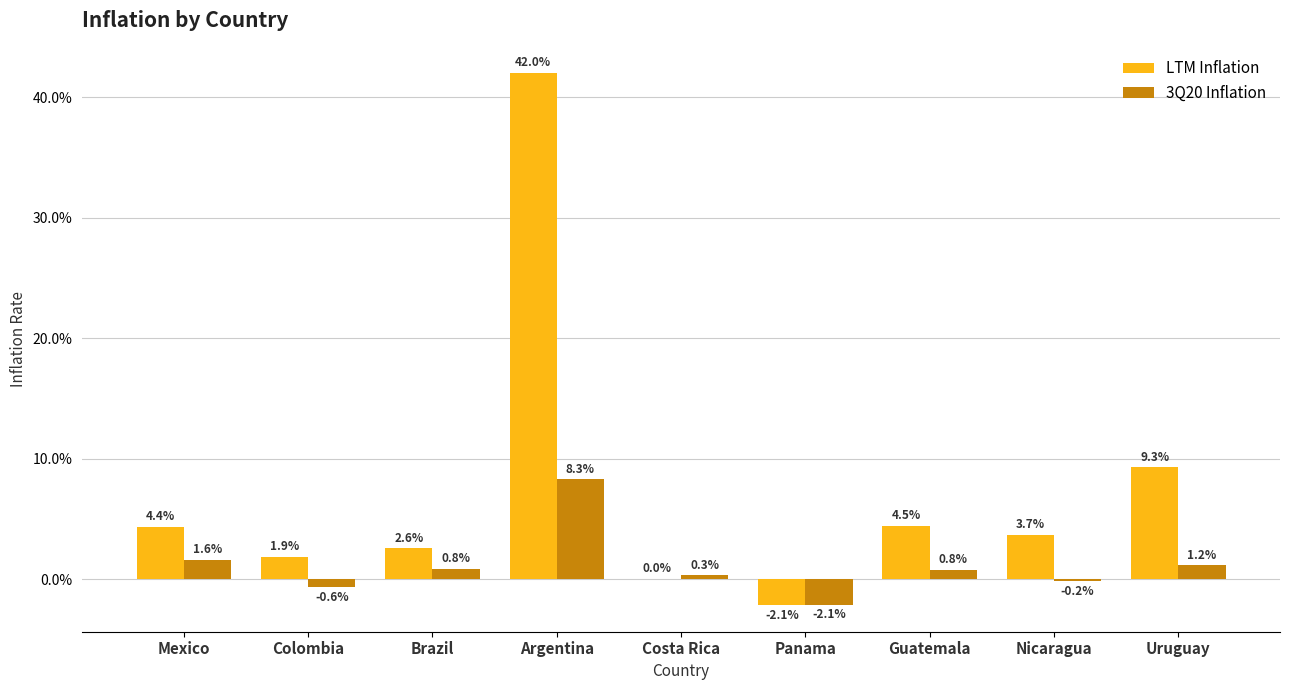

How many data points does each series have?

9